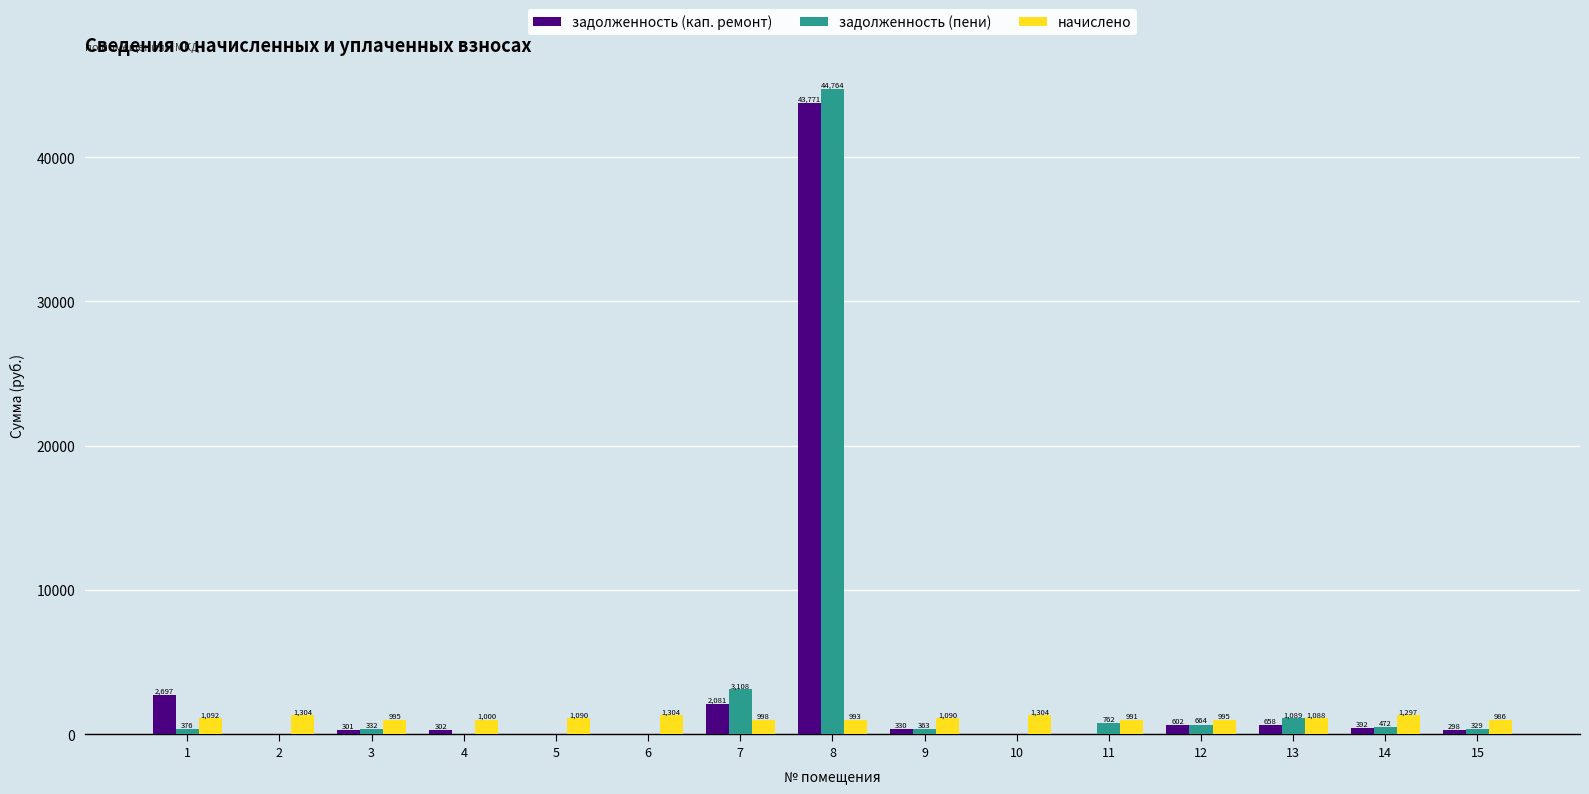

What is the sum of all задолженность (пени) values?

52258.2